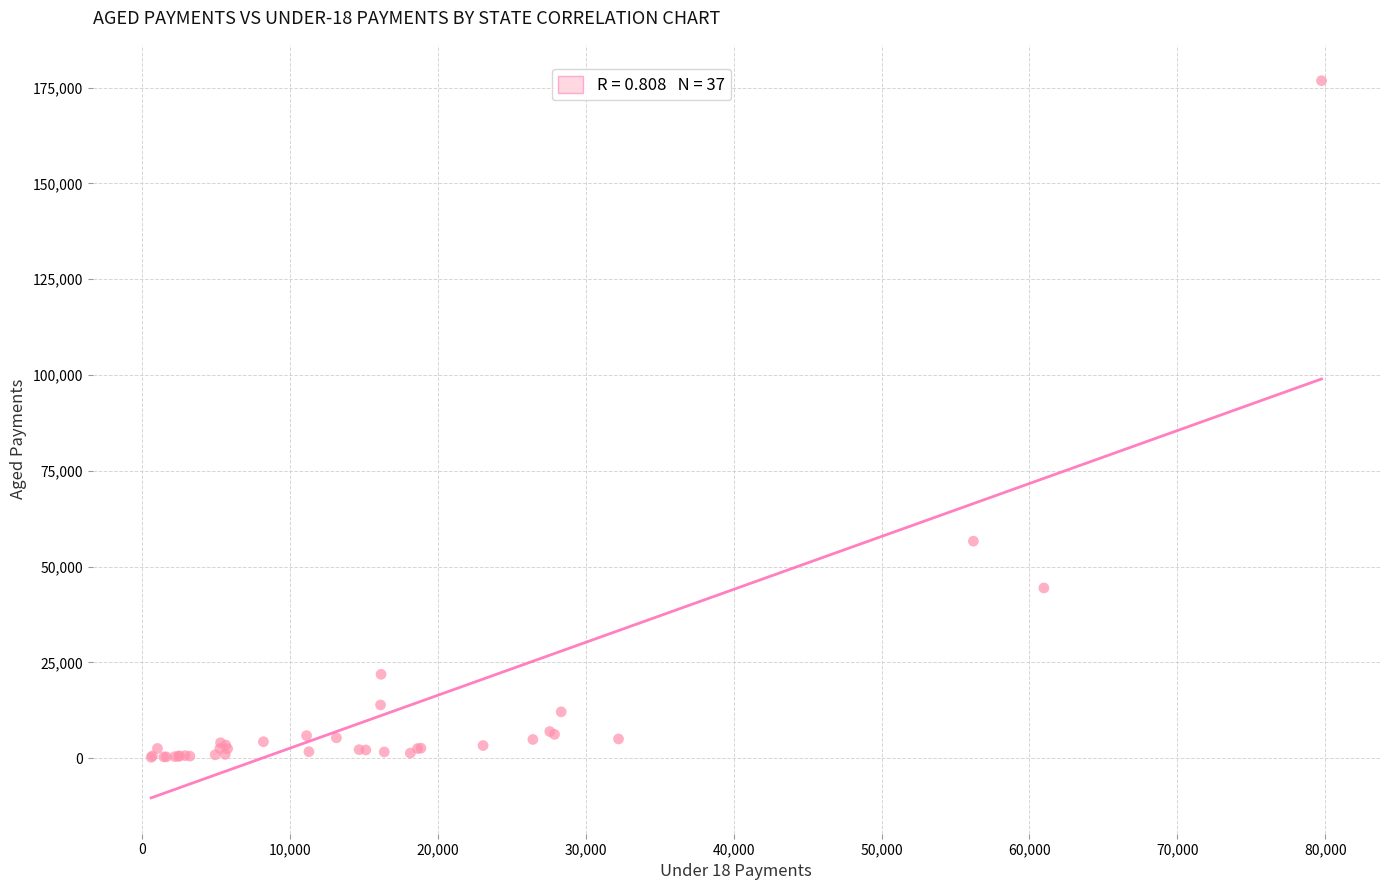

What Y value in the scatter plot is closest to 88495?

56619